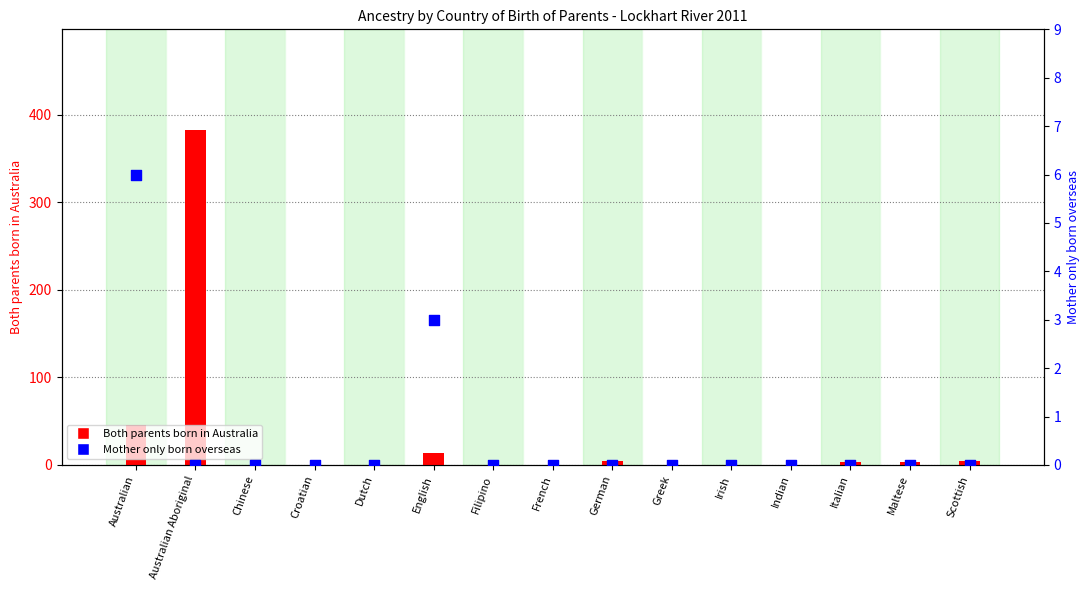

Is the value of Mother only born overseas at English greater than the value of Both parents born in Australia at French?

Yes